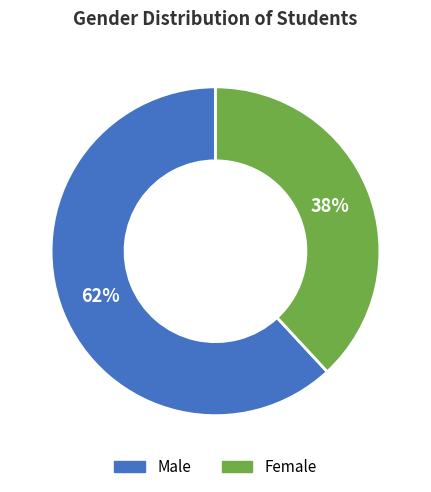

Do Male and Female together represent more than half of the pie?

Yes